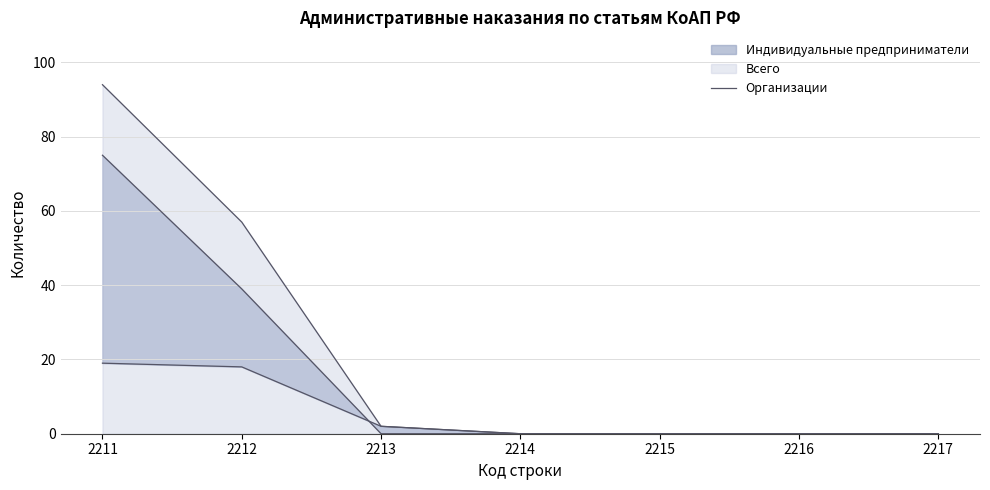

List the labels in order of value, smallest first.

2214, 2215, 2216, 2217, 2213, 2212, 2211